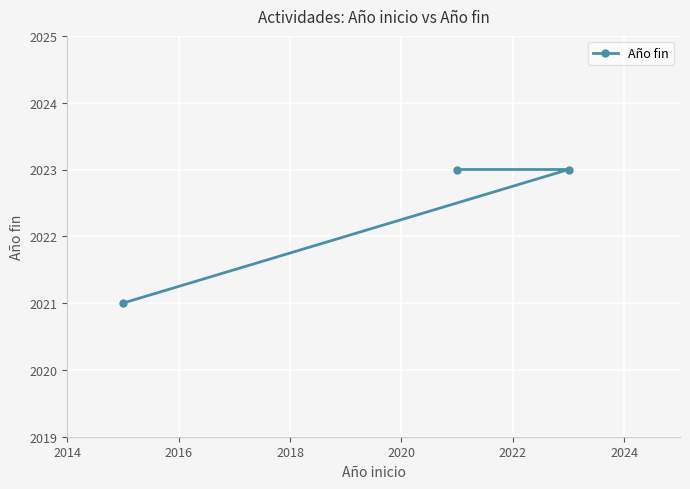

What is the sum of all values?

6067